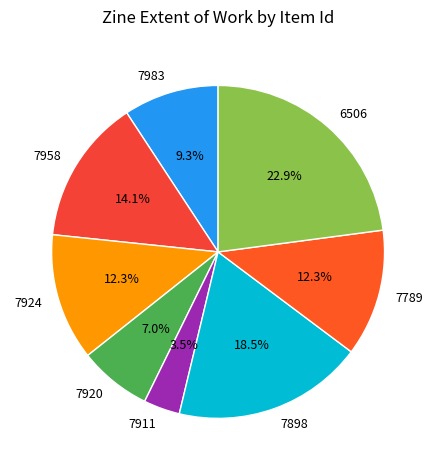

How many slices are in this pie chart?

8